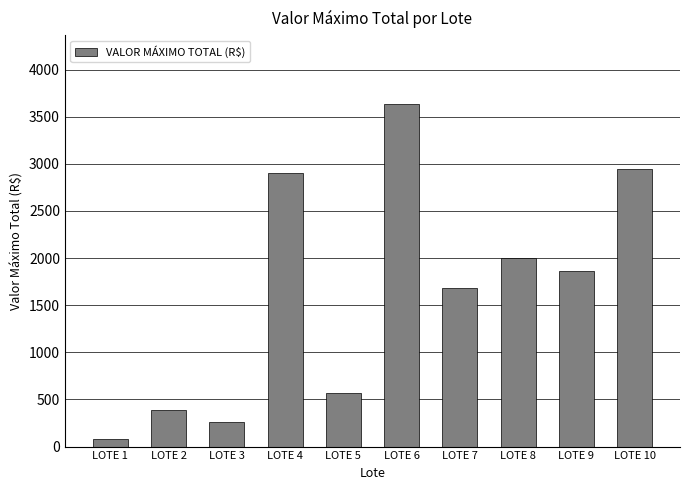

Reading right to left, what are all the values shown in this chart?

LOTE 10=2945.0	LOTE 9=1860.8	LOTE 8=1996.1	LOTE 7=1678.5	LOTE 6=3637.2	LOTE 5=570.0	LOTE 4=2905.2	LOTE 3=260.9	LOTE 2=383.8	LOTE 1=84.0